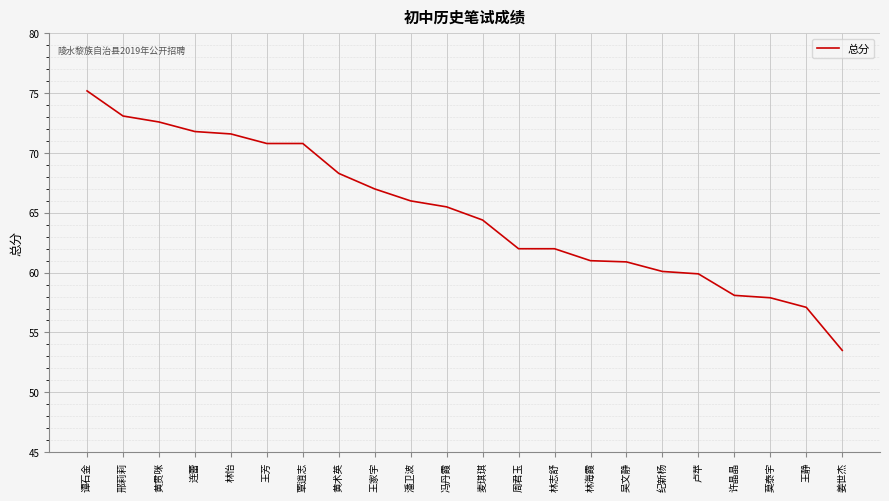

Does the chart have visible grid lines?

Yes